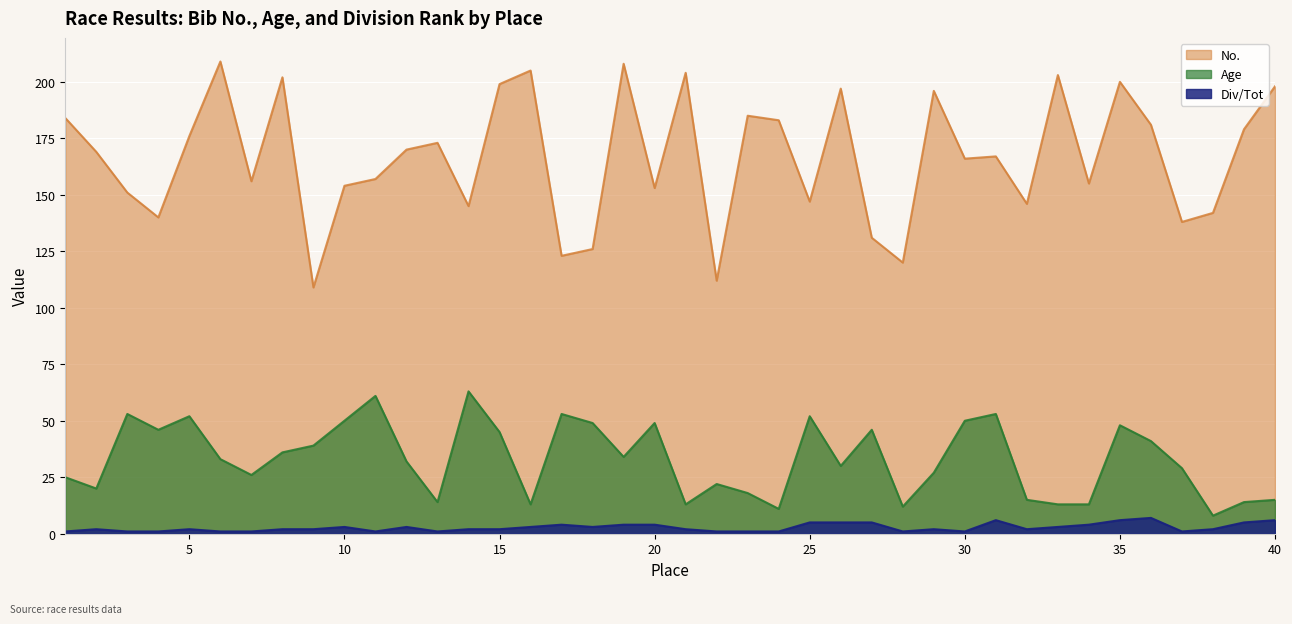

True or false: Age and Div_Tot cross at least once.

False